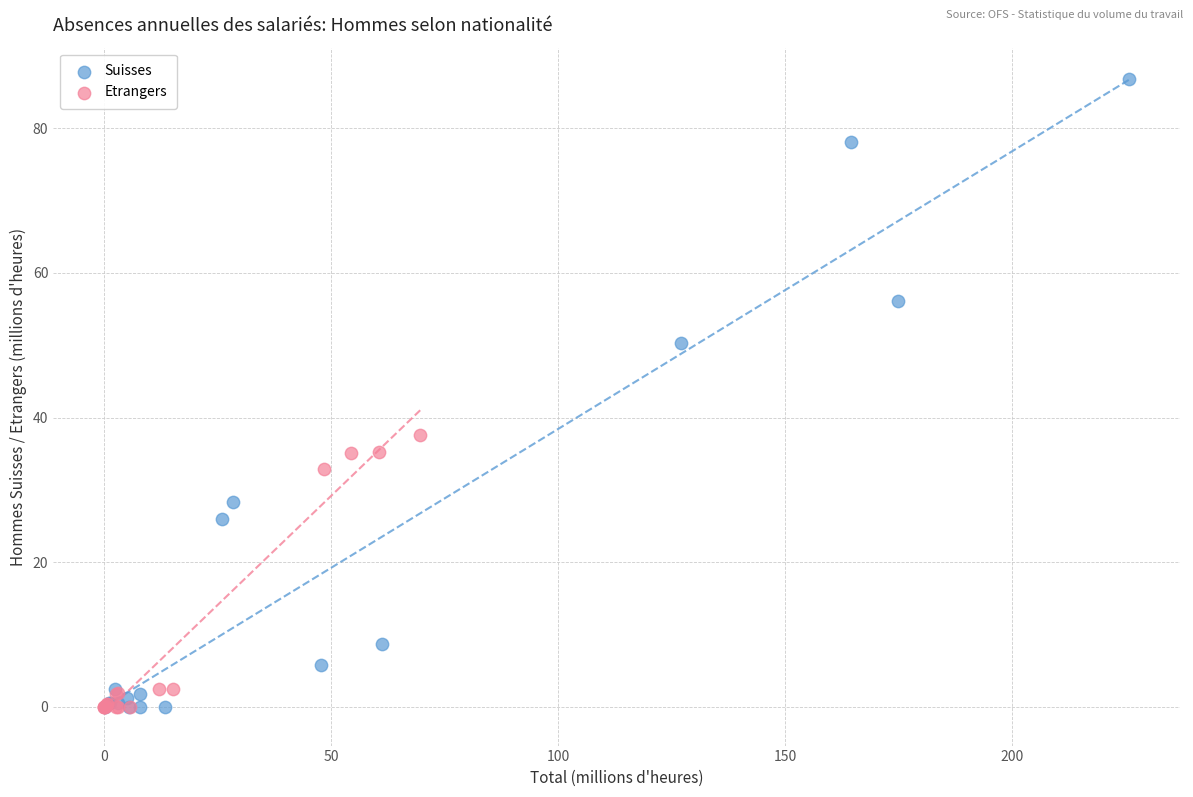

What are all the series names shown in the legend?

Suisses, Etrangers